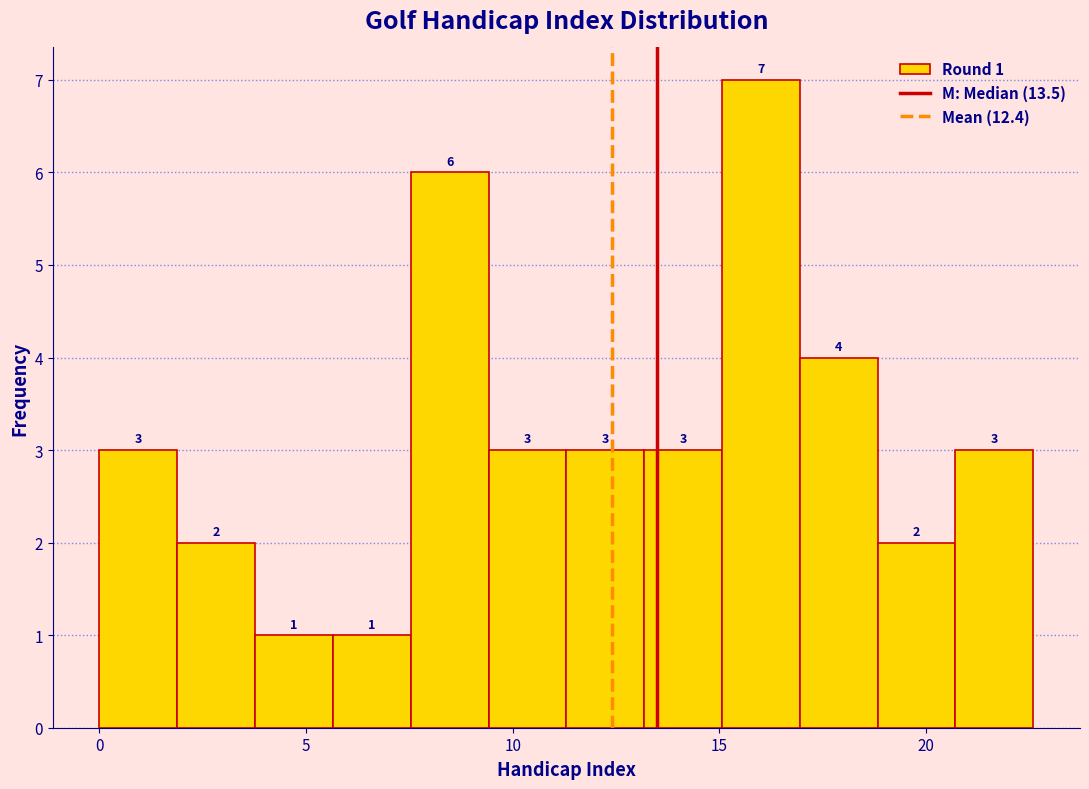

Around what value on the x-axis is the tallest bar? Give the approximate position of its centre, as read against the axis.

16.0